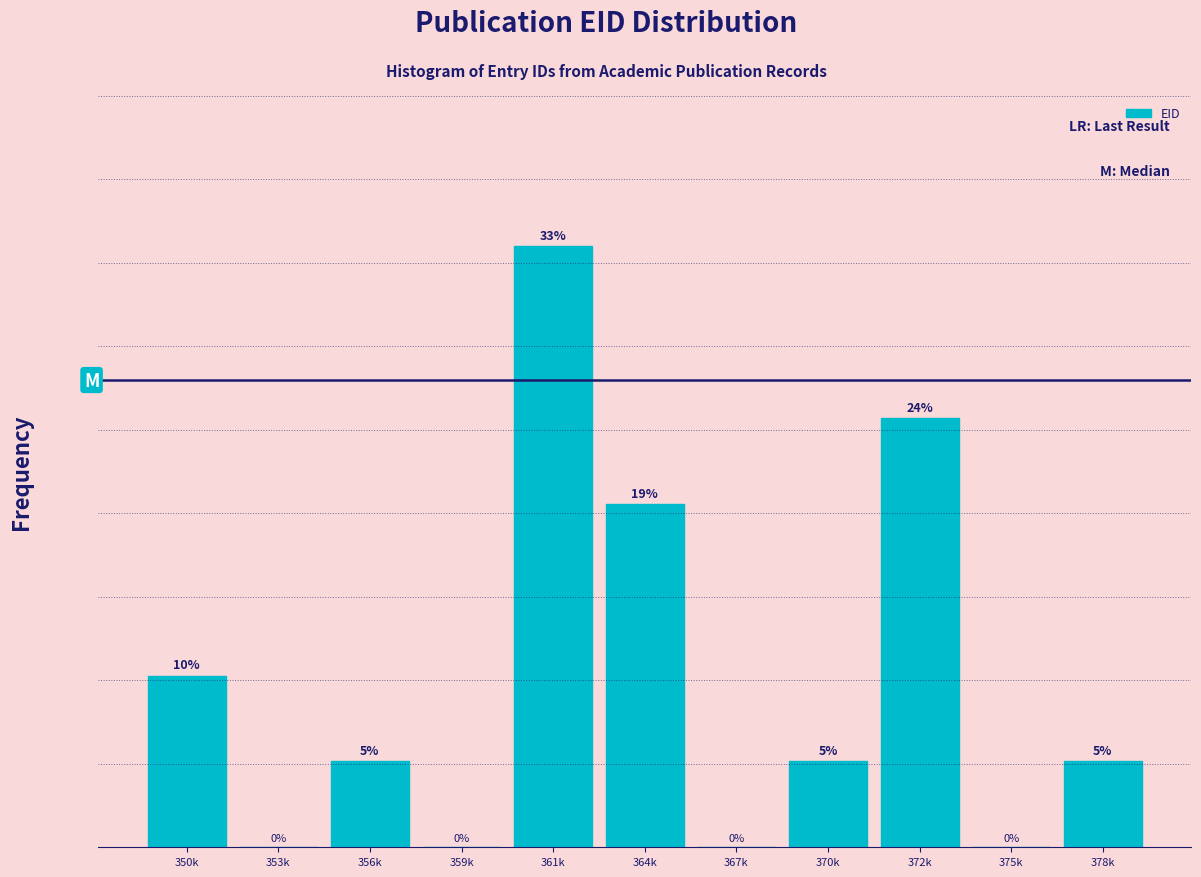

Which label corresponds to the largest value in the chart?

361k